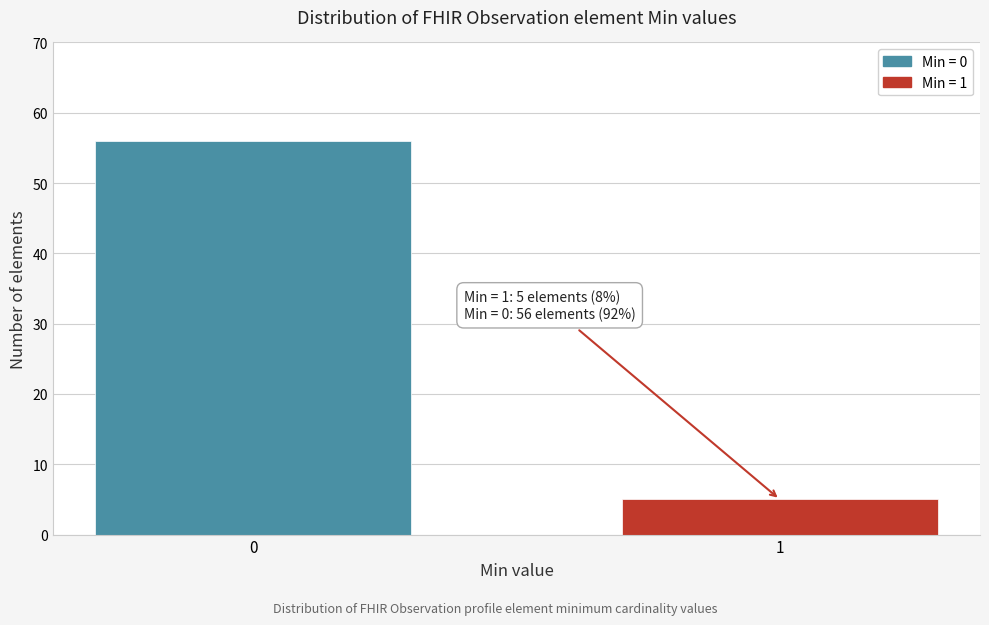

Reading left to right, list all the values displayed in this chart.

56	5